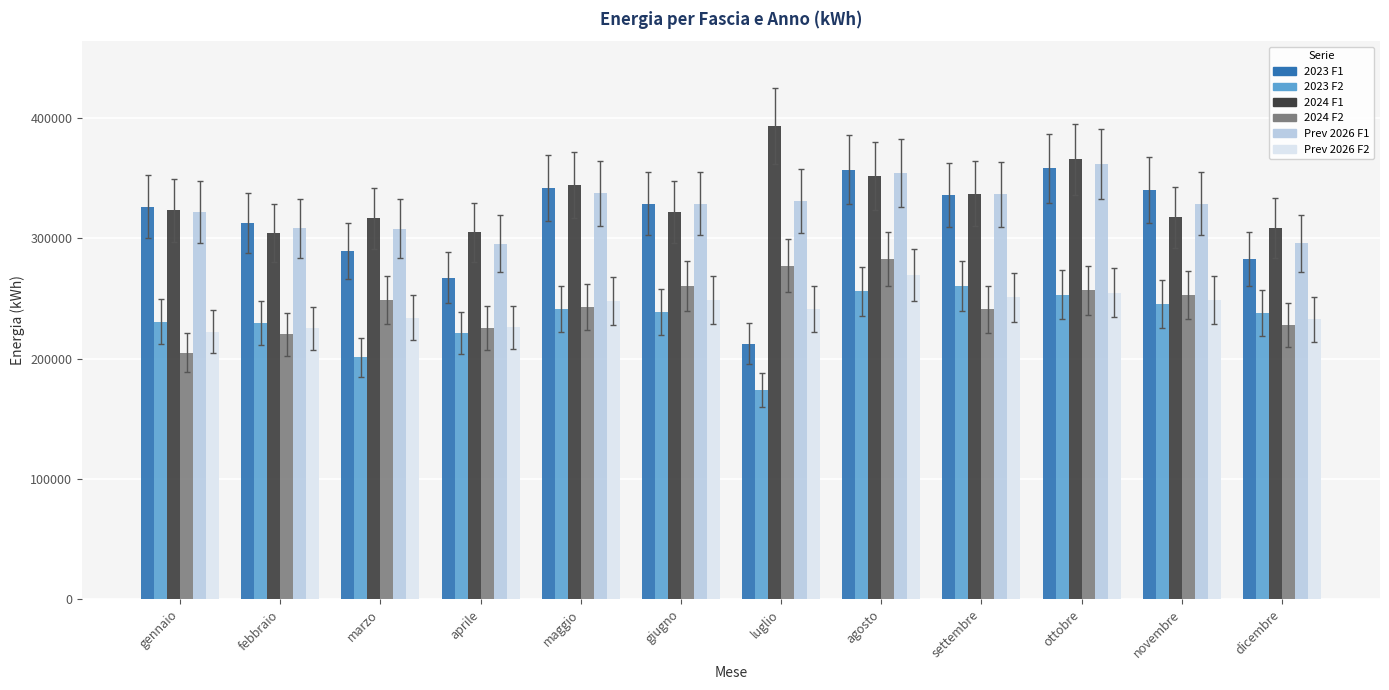

What is the average value of the 2023 F1 series?

312908